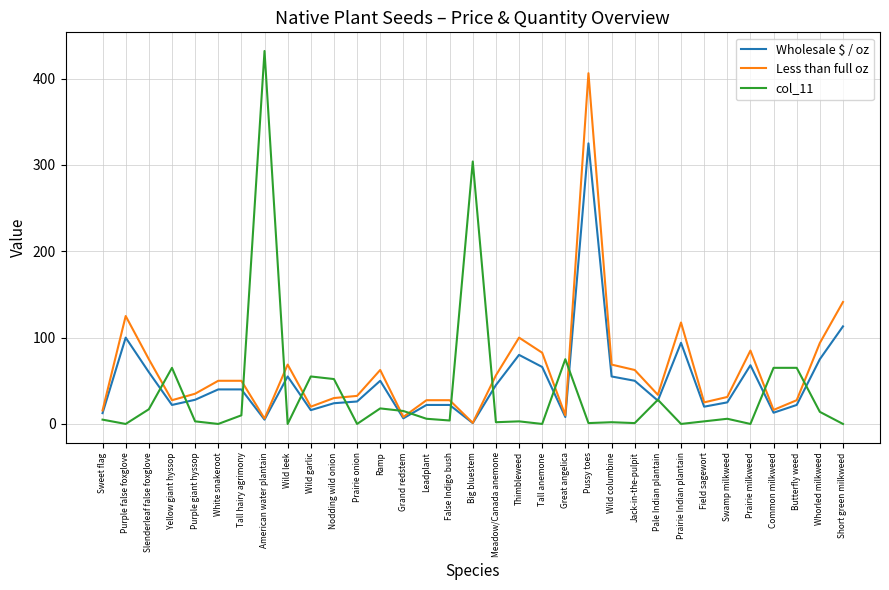

Rank the series by their average value, from lowest to highest.

col_11, Wholesale $ / oz, Less than full oz